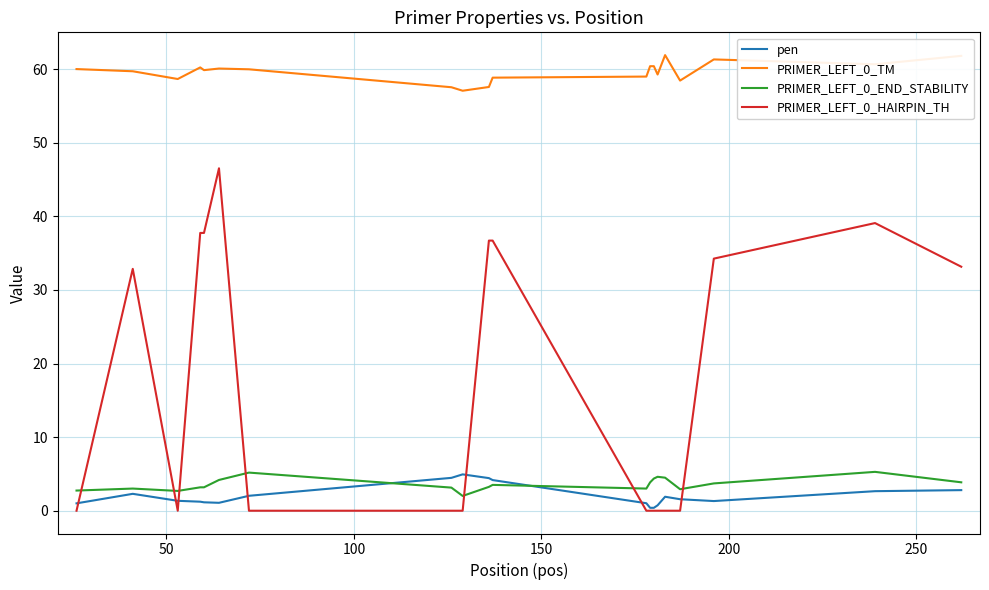

True or false: PRIMER_LEFT_0_TM and PRIMER_LEFT_0_END_STABILITY cross at least once.

False